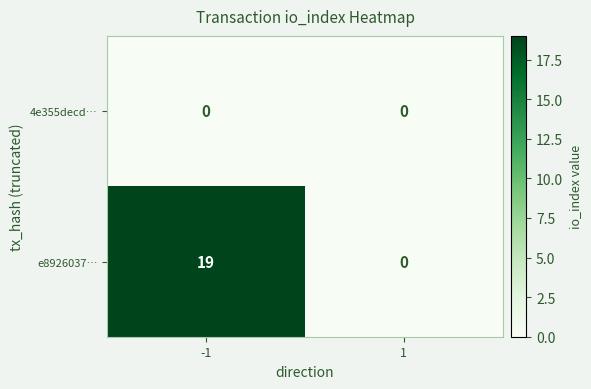

What is the maximum value shown in the chart?

19